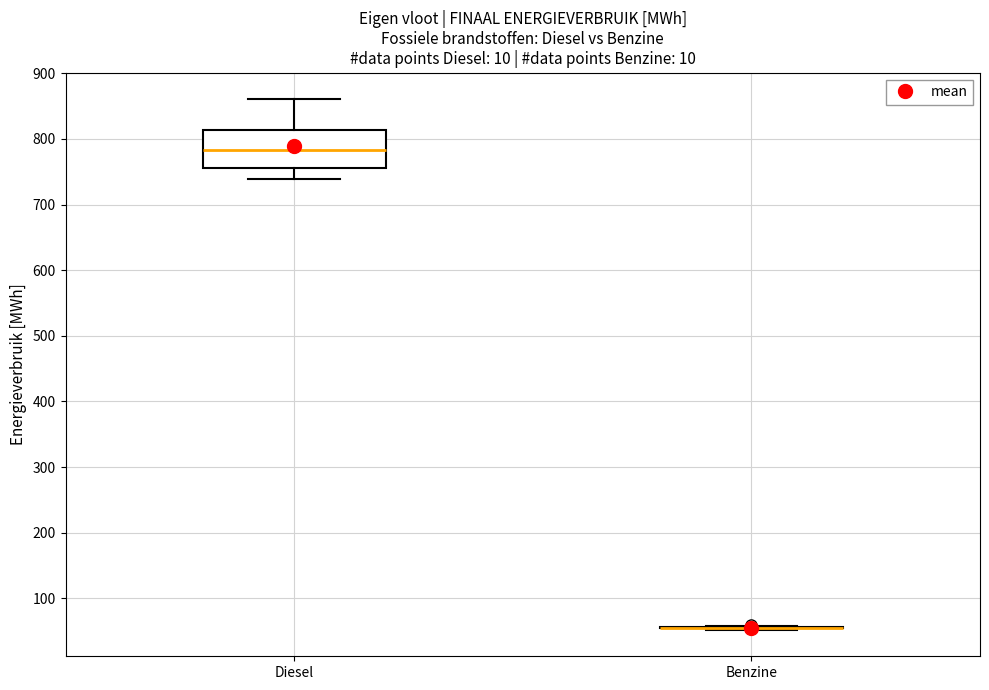

Reading left to right, read every box against the y-axis: the position of its median line, the range the box covers, and the ends of its whiskers. The values are not printed on the chart, so give them approximately, as read against the axis.

Diesel: median 780, box 760 to 810, whiskers 740 to 860
Benzine: box collapsed to a line at 50, whiskers 50 to 60